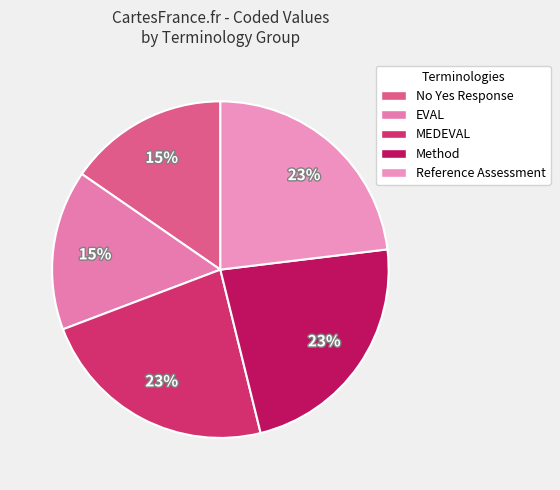

What percentage is the No Yes Response slice, to the nearest percent?

15%